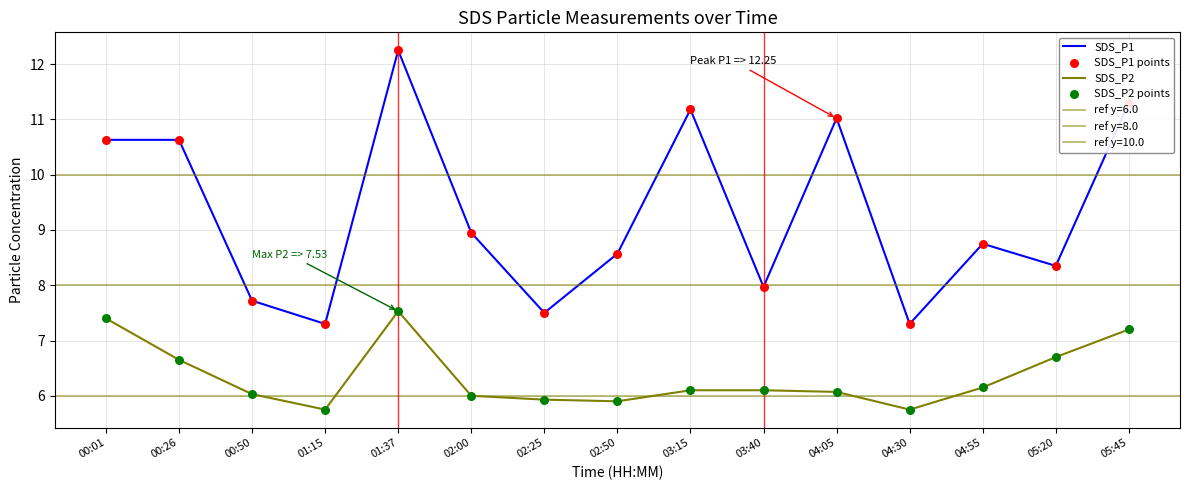

Which series contains the lowest Y value?

SDS_P2